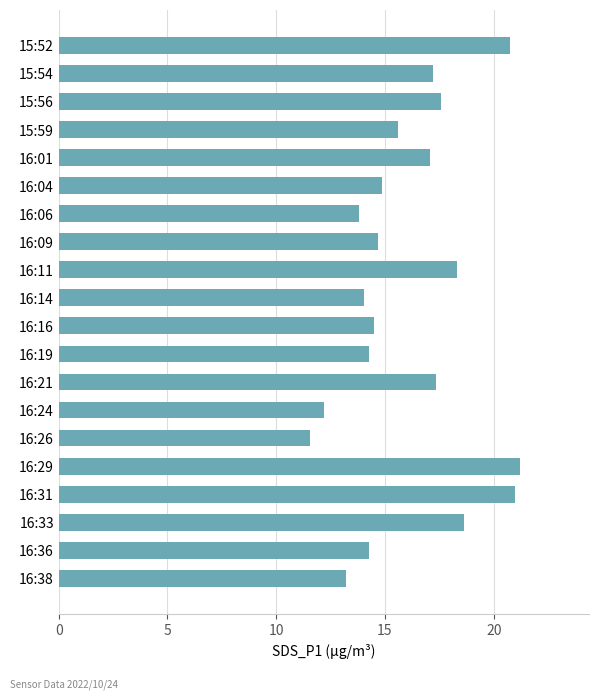

Is it true that the value at 15:54 is 7.2?

False